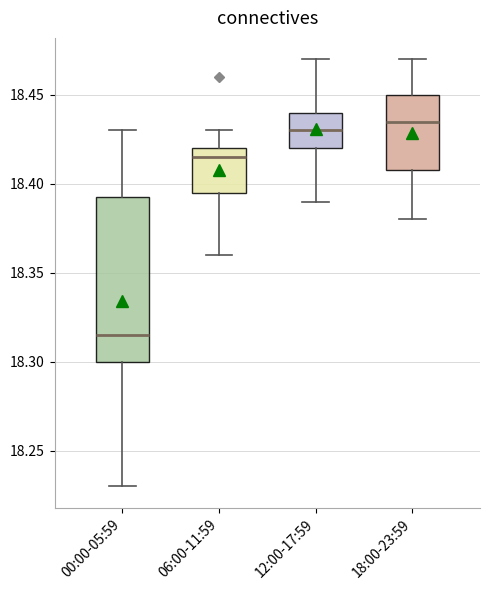

Which box has the lowest median line?

00:00-05:59